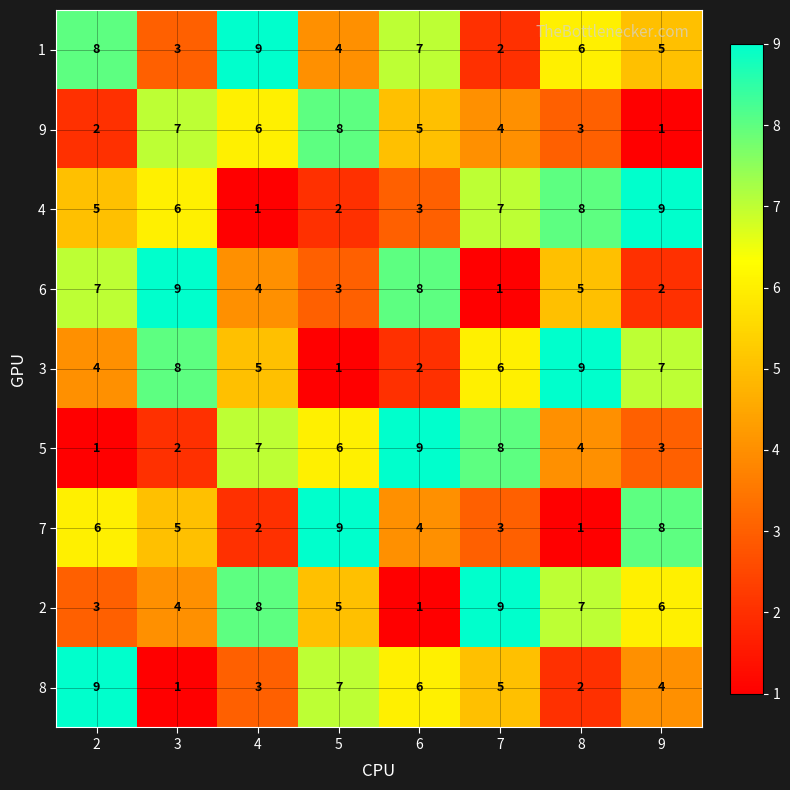

Count the 4 values in the range 3 to 8.

5